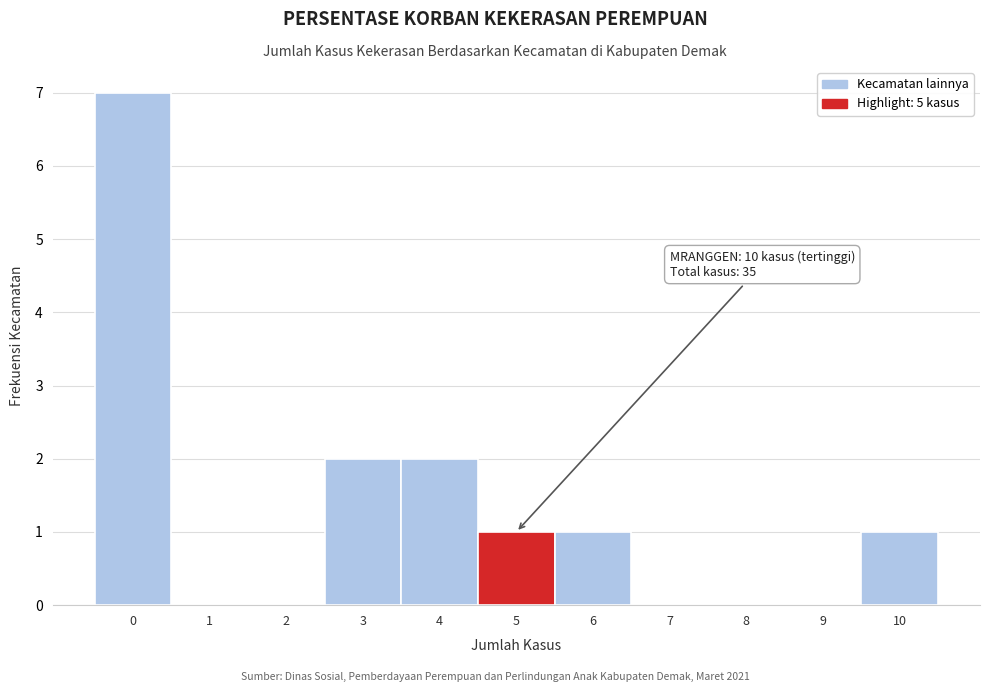

Reading left to right, extract all data points from this chart.

0=7	1=0	2=0	3=2	4=2	5=1	6=1	7=0	8=0	9=0	10=1